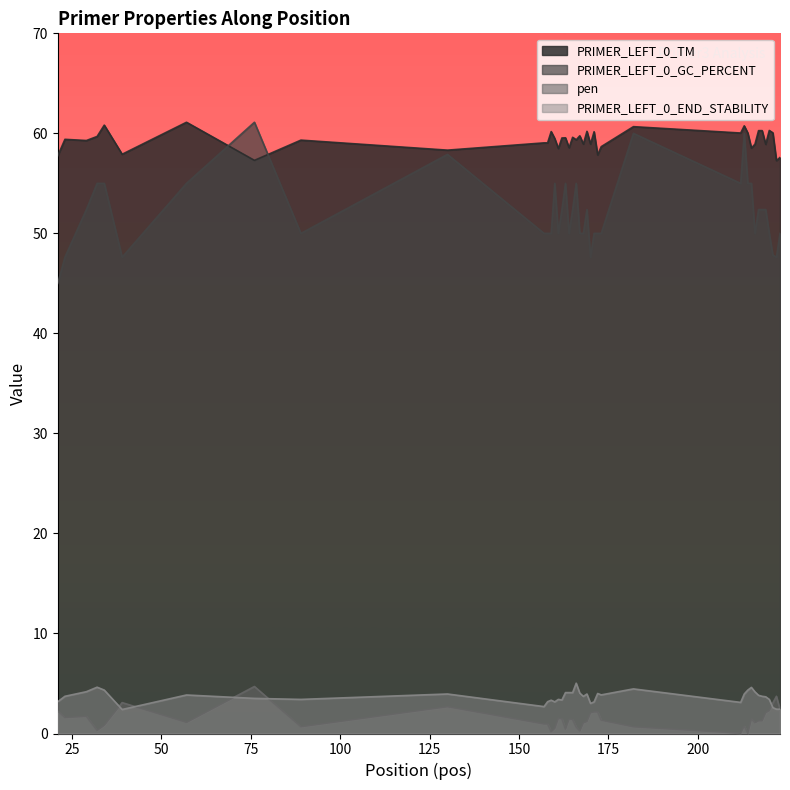

How many lines are shown in the chart?

4